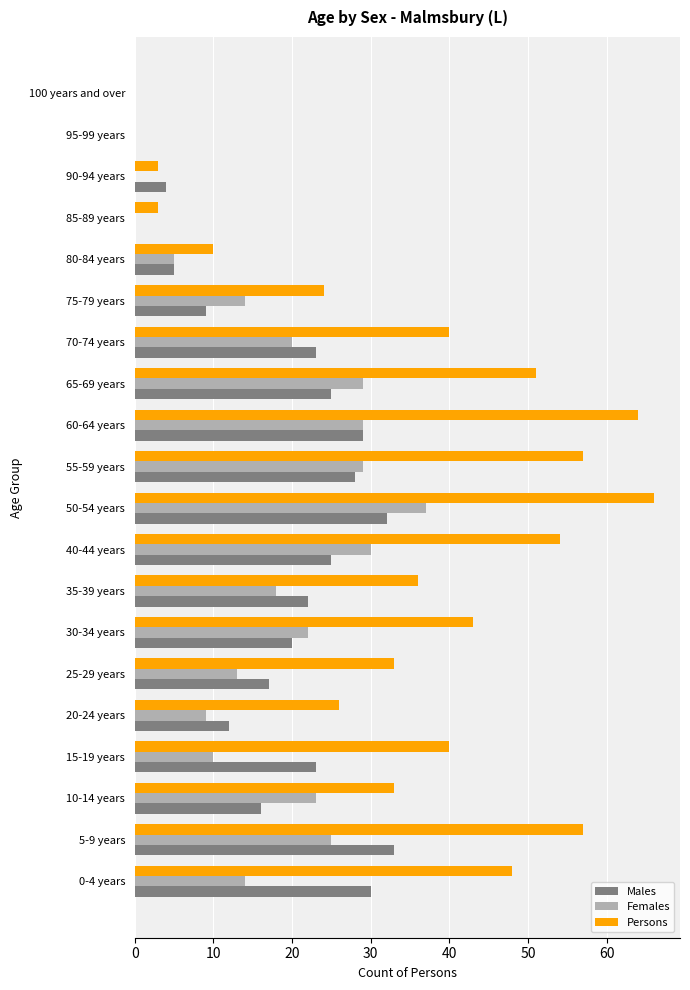

What is the sum of all Persons values?

688